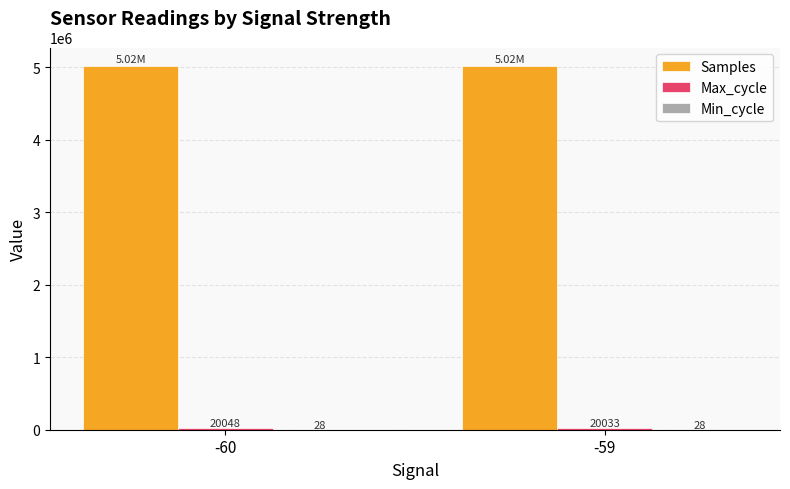

Which series has the largest total across all categories?

Samples